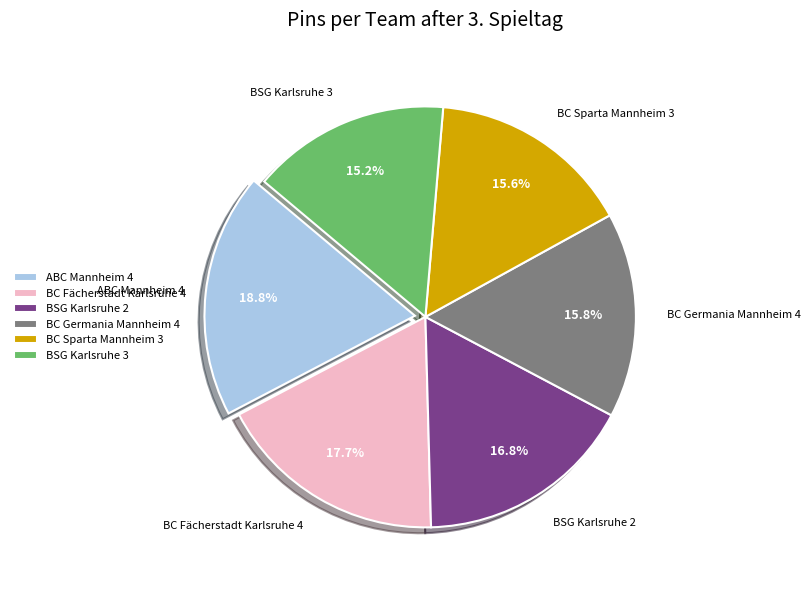

To the nearest percent, what is the combined percentage of BC Sparta Mannheim 3 and ABC Mannheim 4?

34%